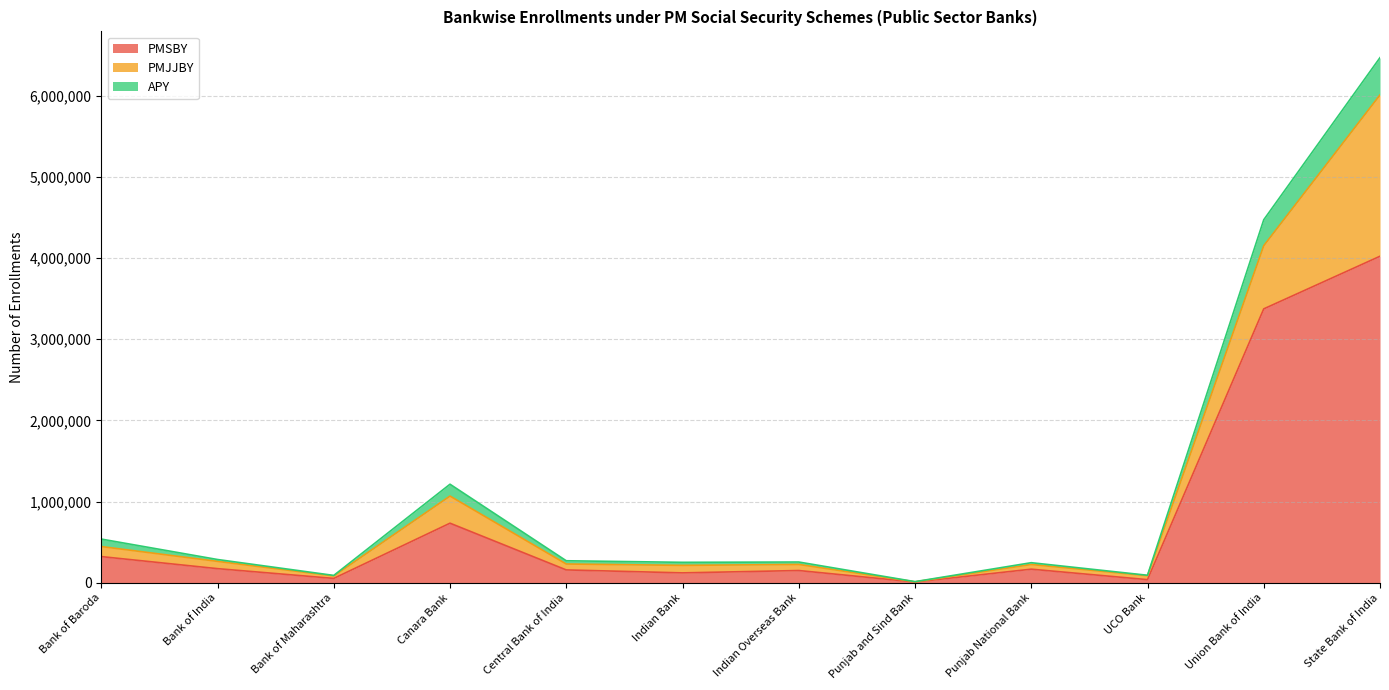

At which category does the chart reach its minimum across all series?

Punjab and Sind Bank